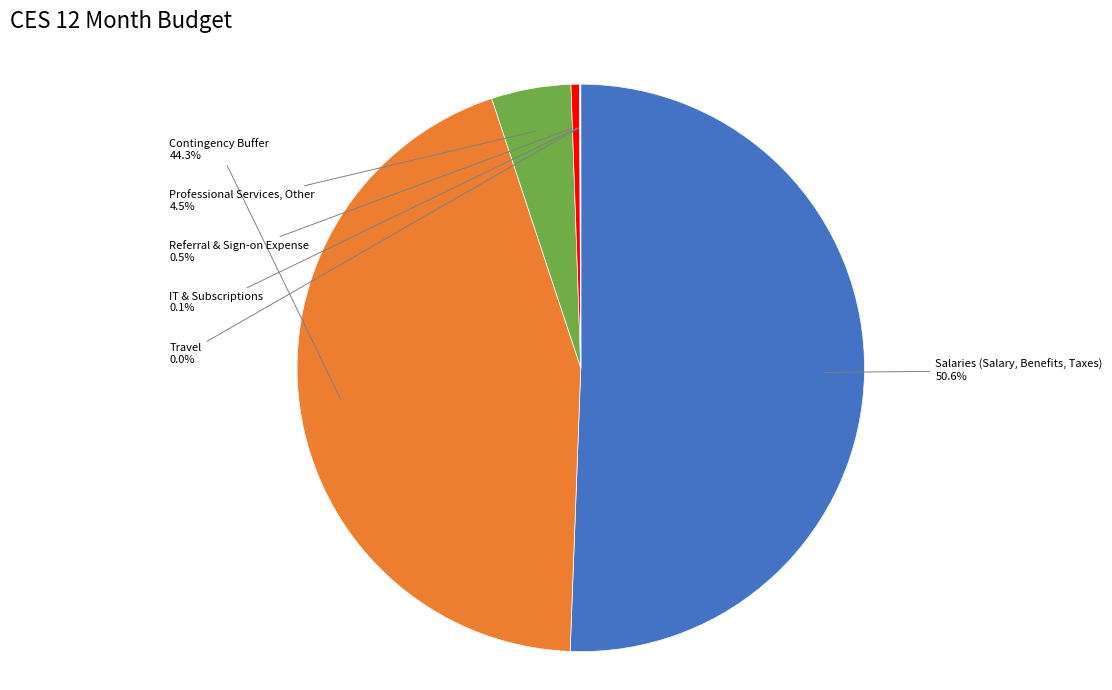

Is there a majority slice in this chart?

Yes